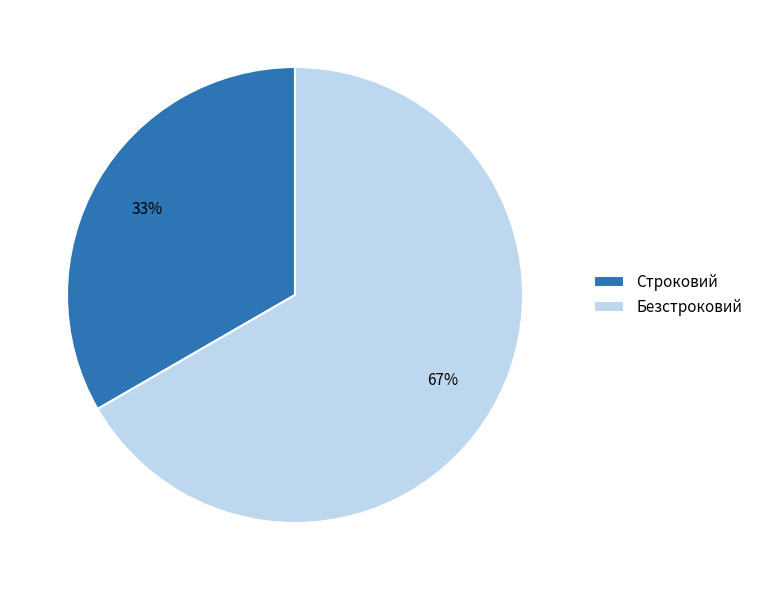

Does Безстроковий account for over 50% of the chart?

Yes